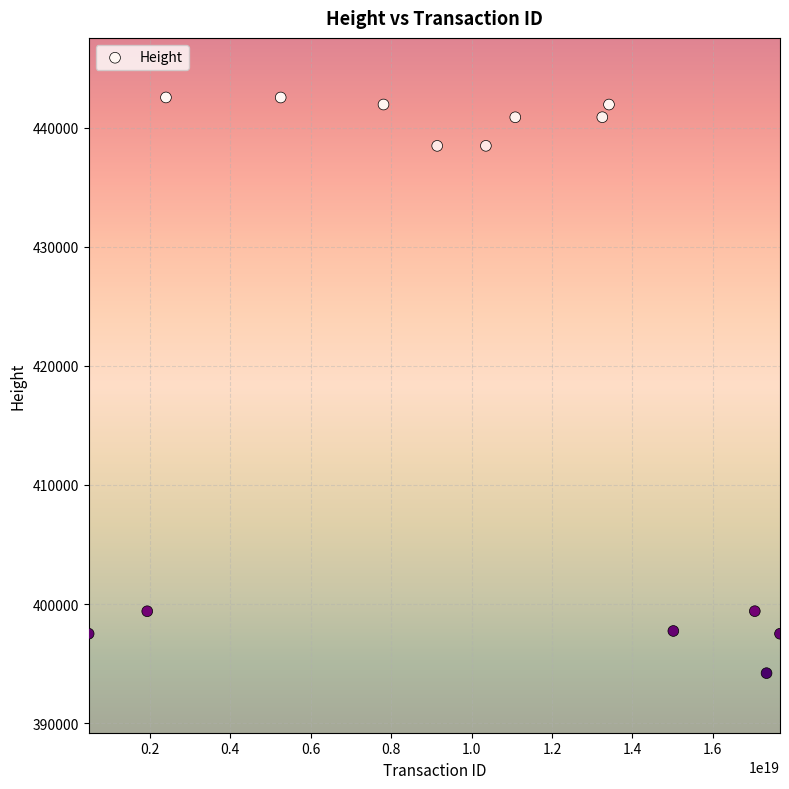

What is the range of Y values (max minus min)?

48321